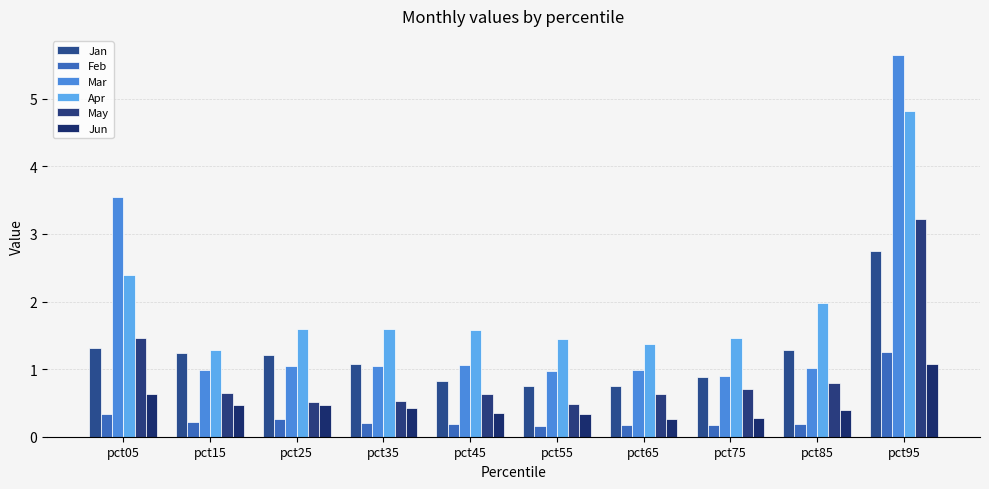

At which label does Apr reach its minimum?

pct15